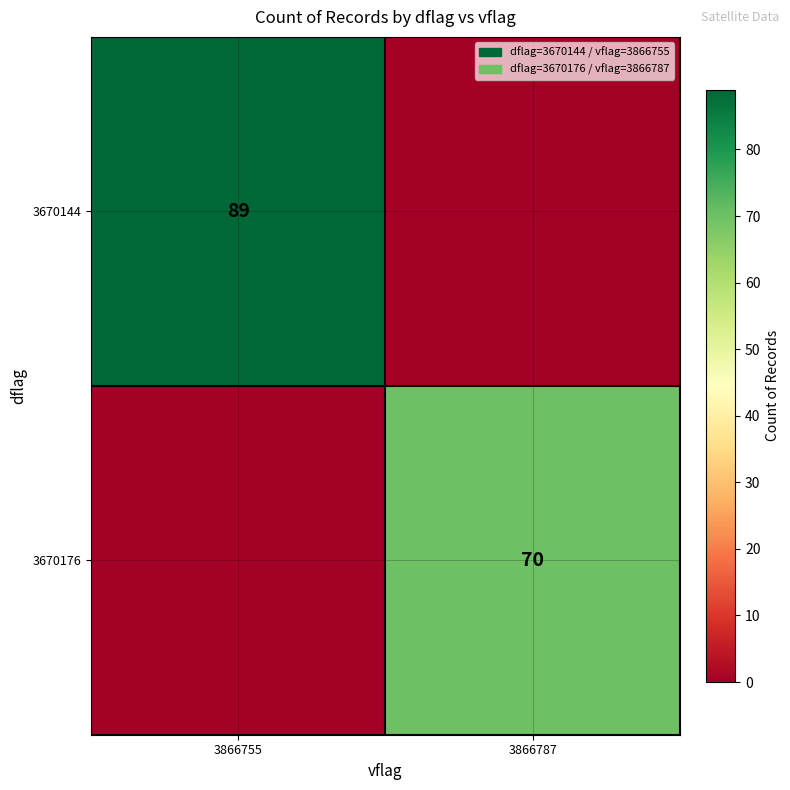

The value of 3670144 at 3866755 is 47. True or false?

False